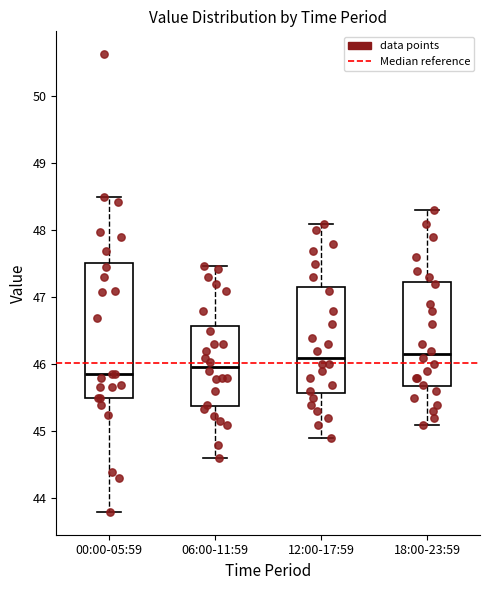

Comparing the boxes themselves (not the whiskers), which one is the tallest?

00:00-05:59